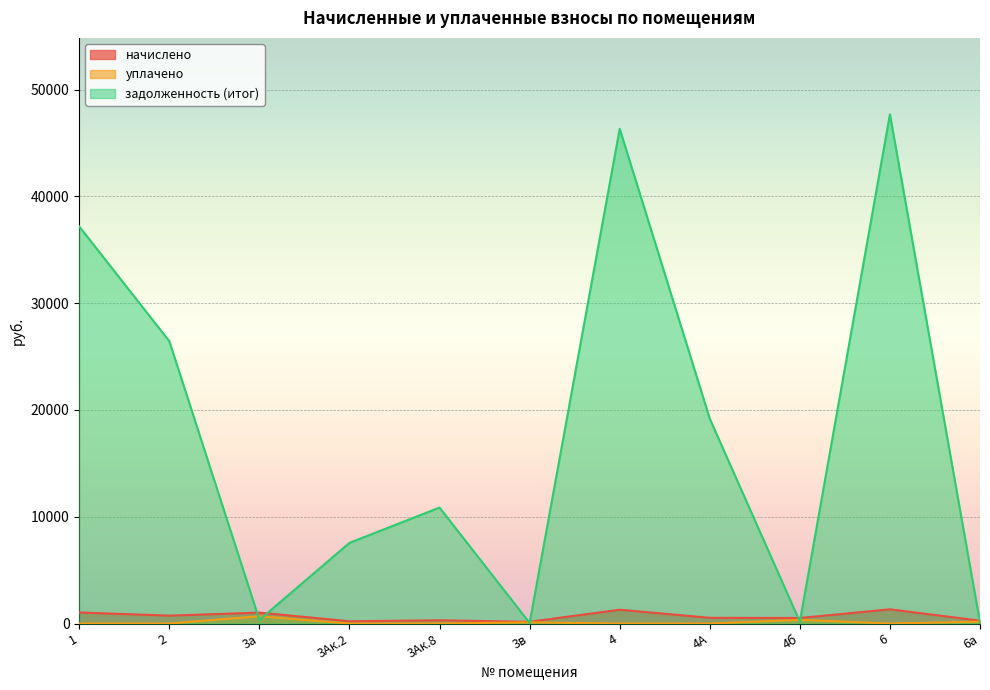

What is the difference between the second highest and second lowest values in the задолженность (итог) series?

46238.2